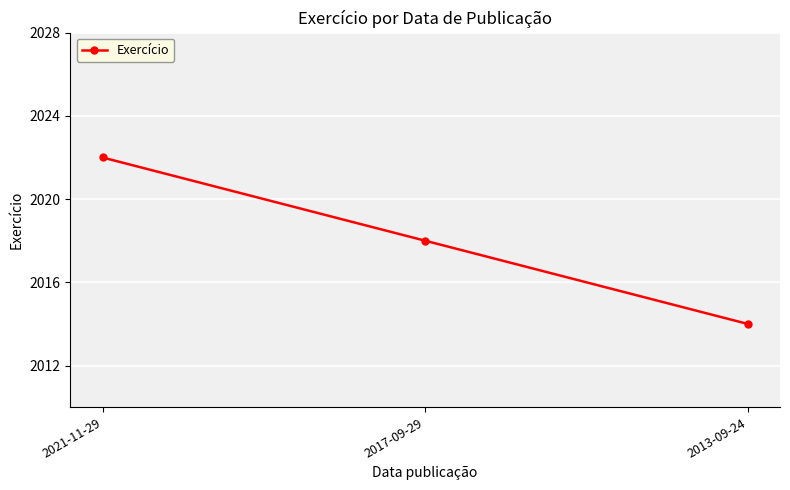

At which label is the value closest to 2018?

2017-09-29